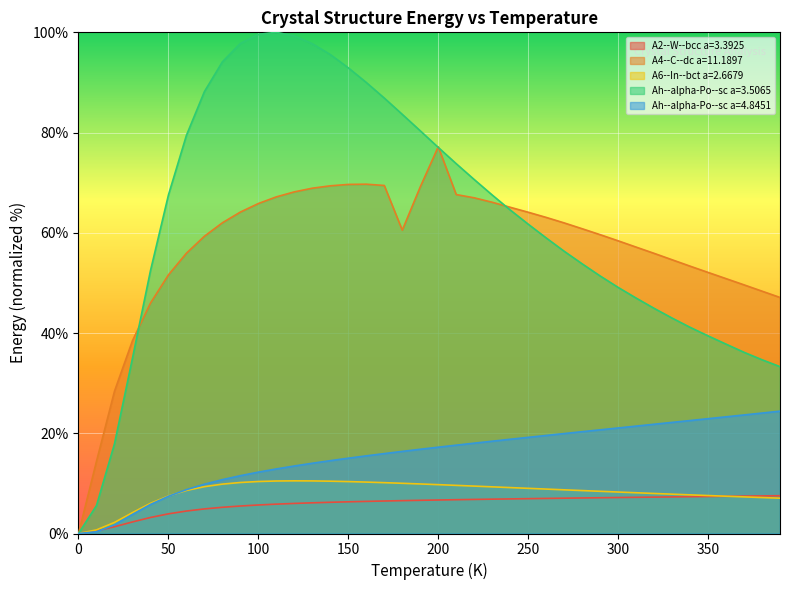

Rank the categories by A4--C--dc a=11.1897 value from lowest to highest.

0.0, 10.0, 20.0, 30.0, 40.0, 390.0, 380.0, 370.0, 360.0, 50.0, 350.0, 340.0, 330.0, 320.0, 60.0, 310.0, 300.0, 70.0, 290.0, 180.0, 280.0, 270.0, 80.0, 260.0, 250.0, 90.0, 240.0, 100.0, 230.0, 220.0, 110.0, 210.0, 120.0, 130.0, 190.0, 140.0, 170.0, 150.0, 160.0, 200.0